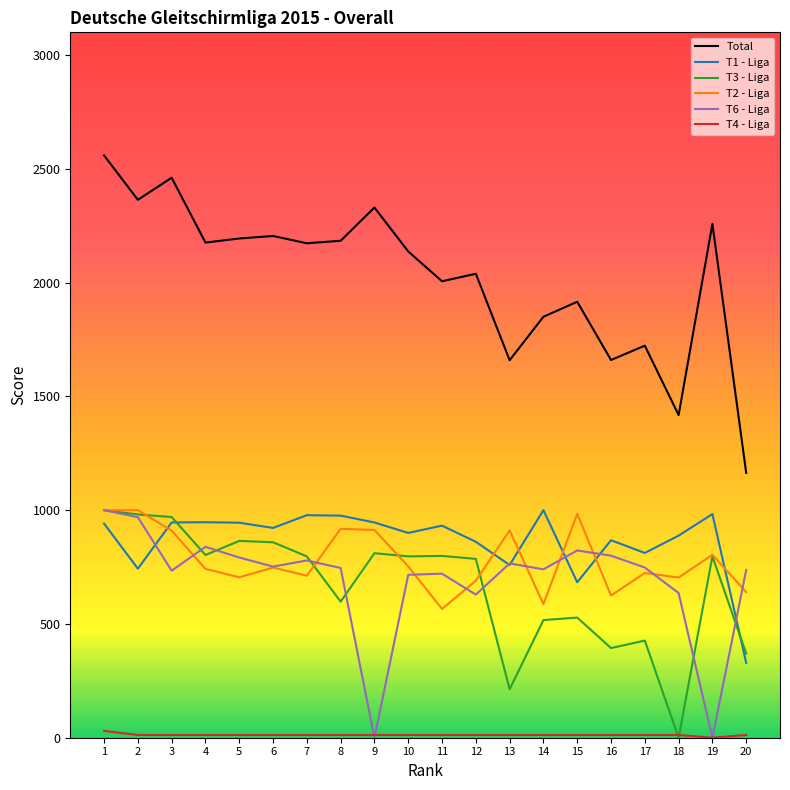

Which series has the largest range (max minus min)?

Total